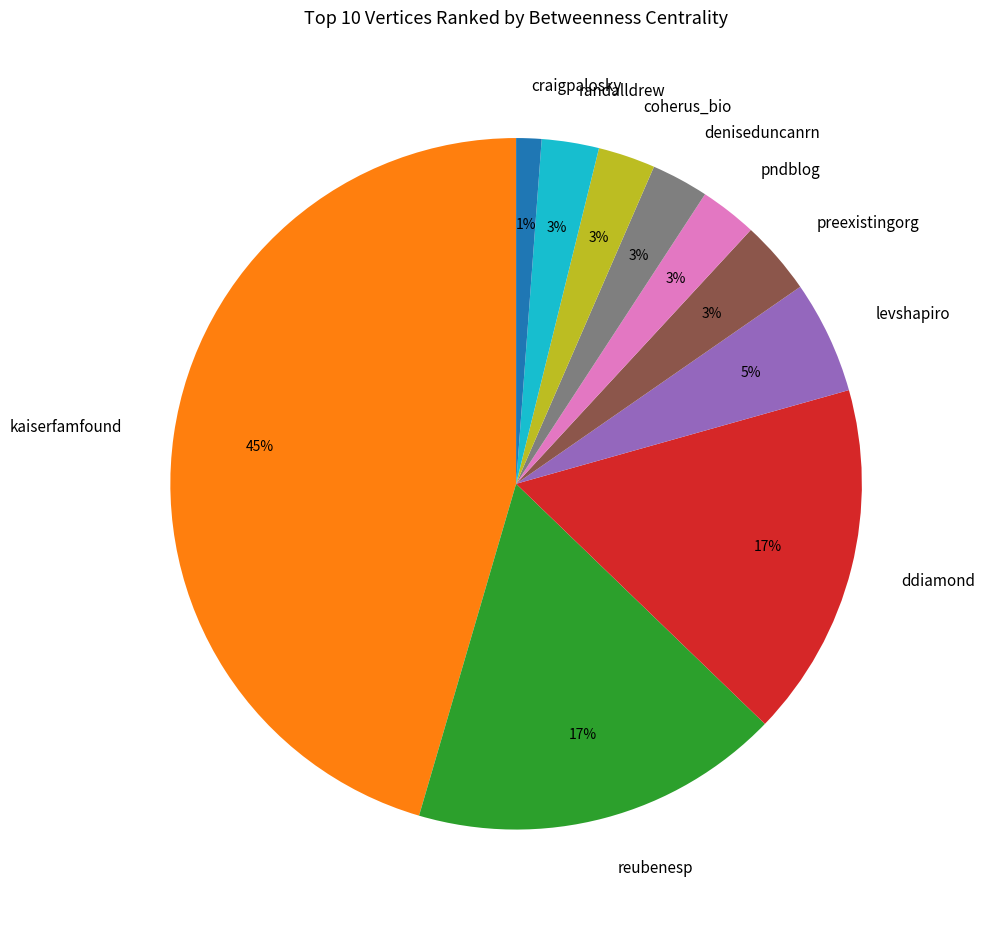

How many slices are in this pie chart?

10